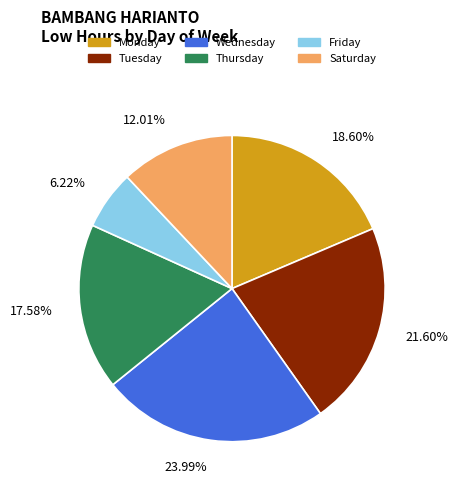

Rank the categories by value from highest to lowest.

Wednesday, Tuesday, Monday, Thursday, Saturday, Friday